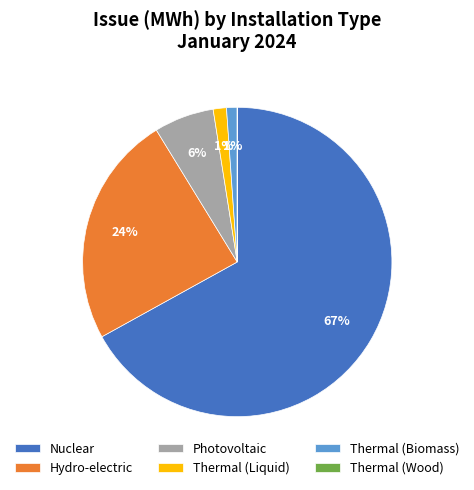

What is the largest slice in the pie chart?

Nuclear